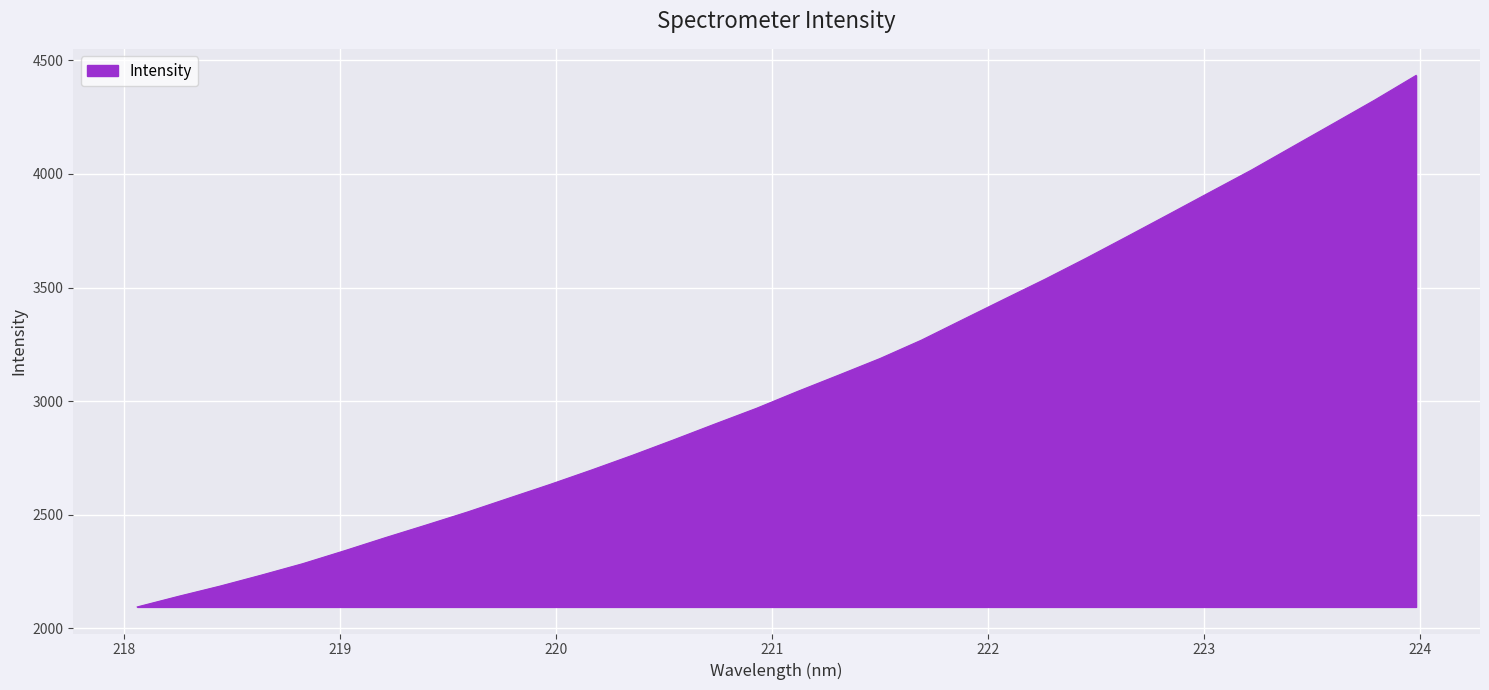

True or false: the data has more than 0 interior local peaks.

False